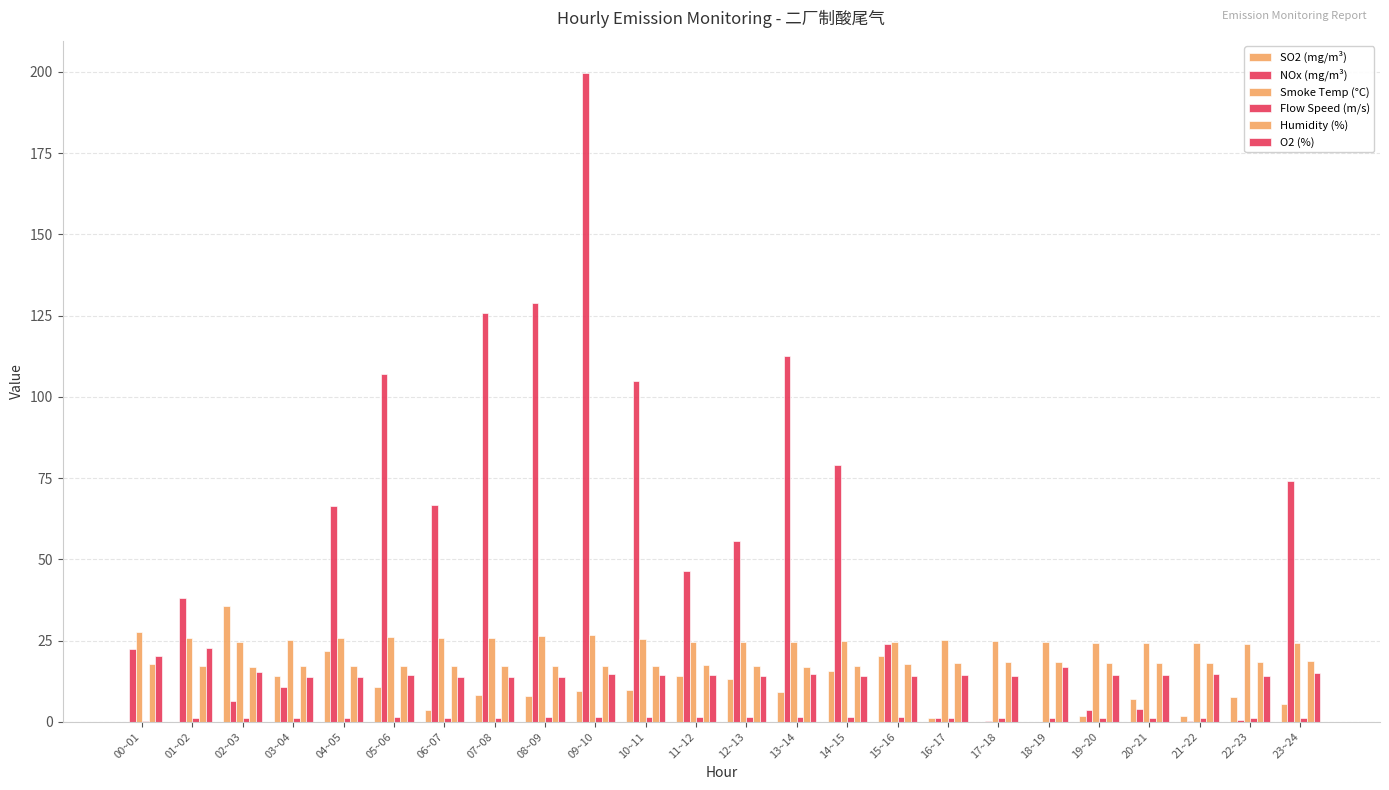

True or false: Smoke Temp (°C) has a value of 34.4 at 12~13.

False